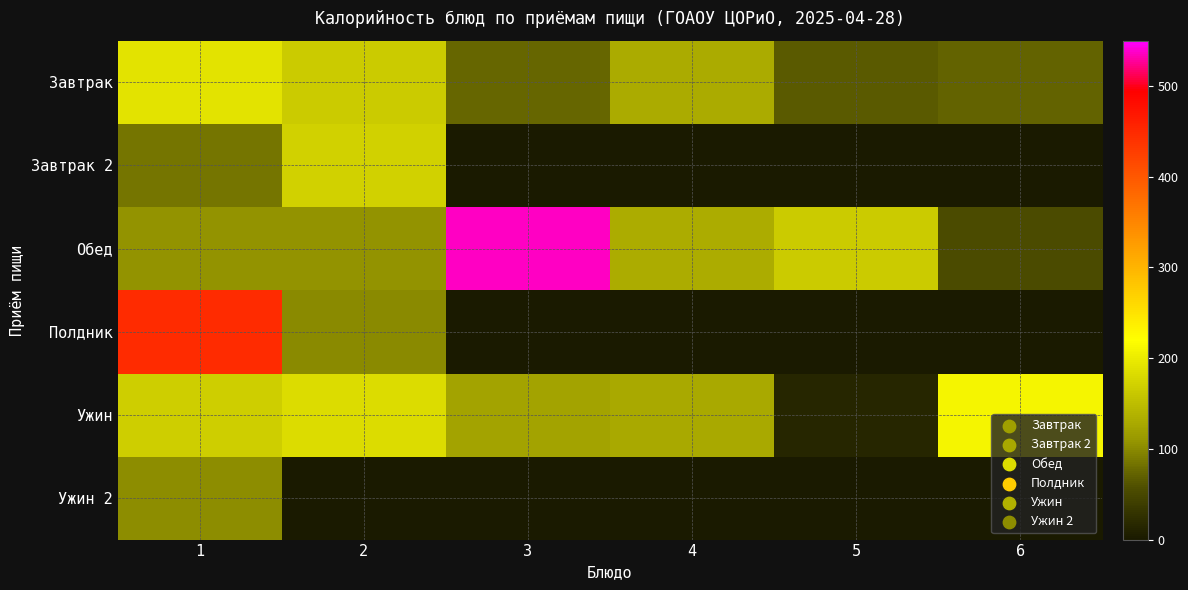

Between 2 and 3, which series saw the biggest shift?

Обед